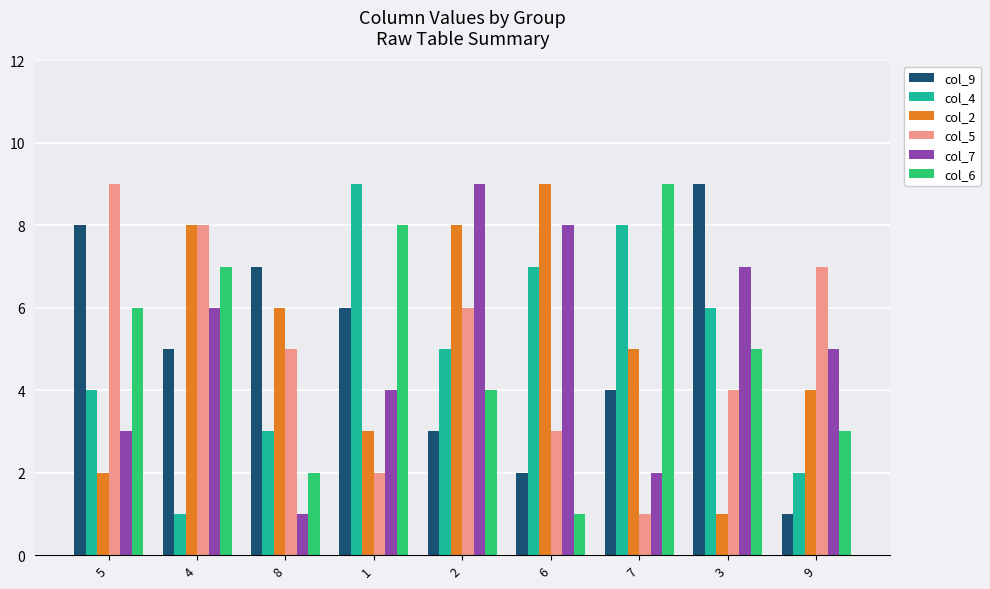

Reading right to left, what are all the values shown in this chart?

col_9: 1	9	4	2	3	6	7	5	8
col_4: 2	6	8	7	5	9	3	1	4
col_2: 4	1	5	9	8	3	6	8	2
col_5: 7	4	1	3	6	2	5	8	9
col_7: 5	7	2	8	9	4	1	6	3
col_6: 3	5	9	1	4	8	2	7	6